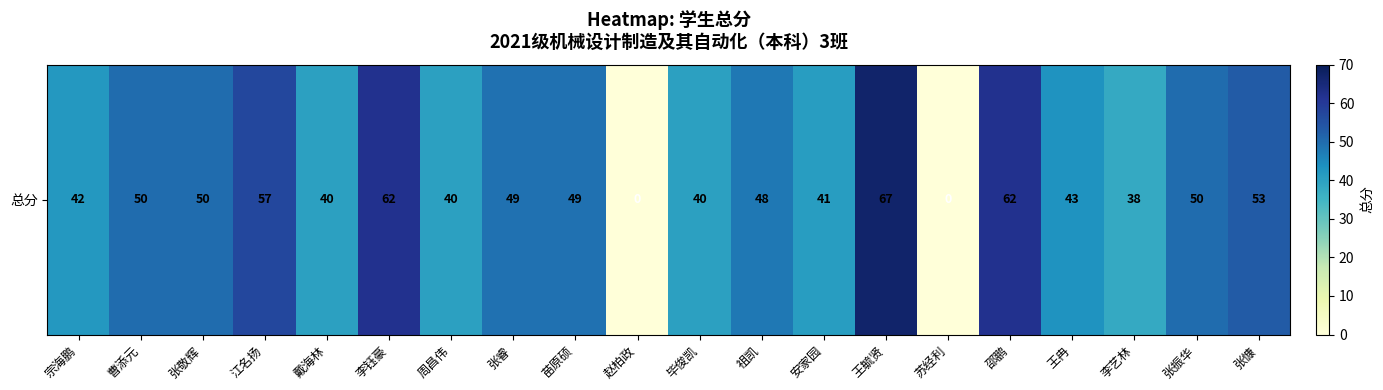

Reading left to right, list all the values displayed in this chart.

宗海鹏=42	曹添元=50	张敬辉=50	江名扬=57	戴海林=40	李钰豪=62	周昌伟=40	张睿=49	苗原硕=49	赵柏政=0	毕俊凯=40	祖凯=48	安家园=41	王毓贤=67	苏经利=0	邵鹏=62	王冉=43	李艺林=38	张振华=50	张慷=53